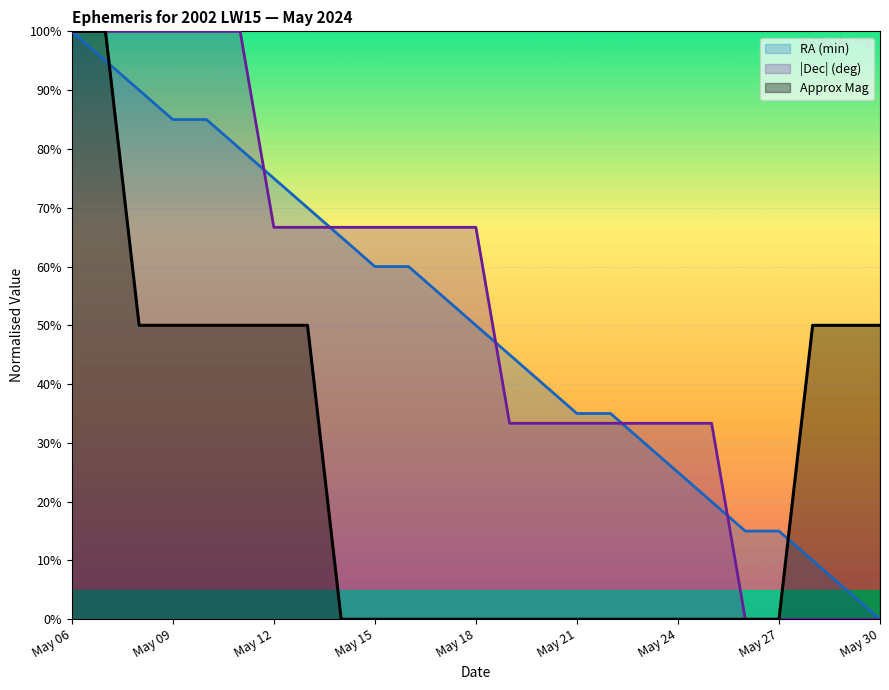

Reading left to right, list all the values displayed in this chart.

RA (min): May 06=100.0	May 07=95.0	May 08=90.0	May 09=85.0	May 10=85.0	May 11=80.0	May 12=75.0	May 13=70.0	May 14=65.0	May 15=60.0	May 16=60.0	May 17=55.0	May 18=50.0	May 19=45.0	May 20=40.0	May 21=35.0	May 22=35.0	May 23=30.0	May 24=25.0	May 25=20.0	May 26=15.0	May 27=15.0	May 28=10.0	May 29=5.0	May 30=0.0
Dec (deg): May 06=100.0	May 07=100.0	May 08=100.0	May 09=100.0	May 10=100.0	May 11=100.0	May 12=66.7	May 13=66.7	May 14=66.7	May 15=66.7	May 16=66.7	May 17=66.7	May 18=66.7	May 19=33.3	May 20=33.3	May 21=33.3	May 22=33.3	May 23=33.3	May 24=33.3	May 25=33.3	May 26=0.0	May 27=0.0	May 28=0.0	May 29=0.0	May 30=0.0
Approx Mag: May 06=100.0	May 07=100.0	May 08=50.0	May 09=50.0	May 10=50.0	May 11=50.0	May 12=50.0	May 13=50.0	May 14=0.0	May 15=0.0	May 16=0.0	May 17=0.0	May 18=0.0	May 19=0.0	May 20=0.0	May 21=0.0	May 22=0.0	May 23=0.0	May 24=0.0	May 25=0.0	May 26=0.0	May 27=0.0	May 28=50.0	May 29=50.0	May 30=50.0